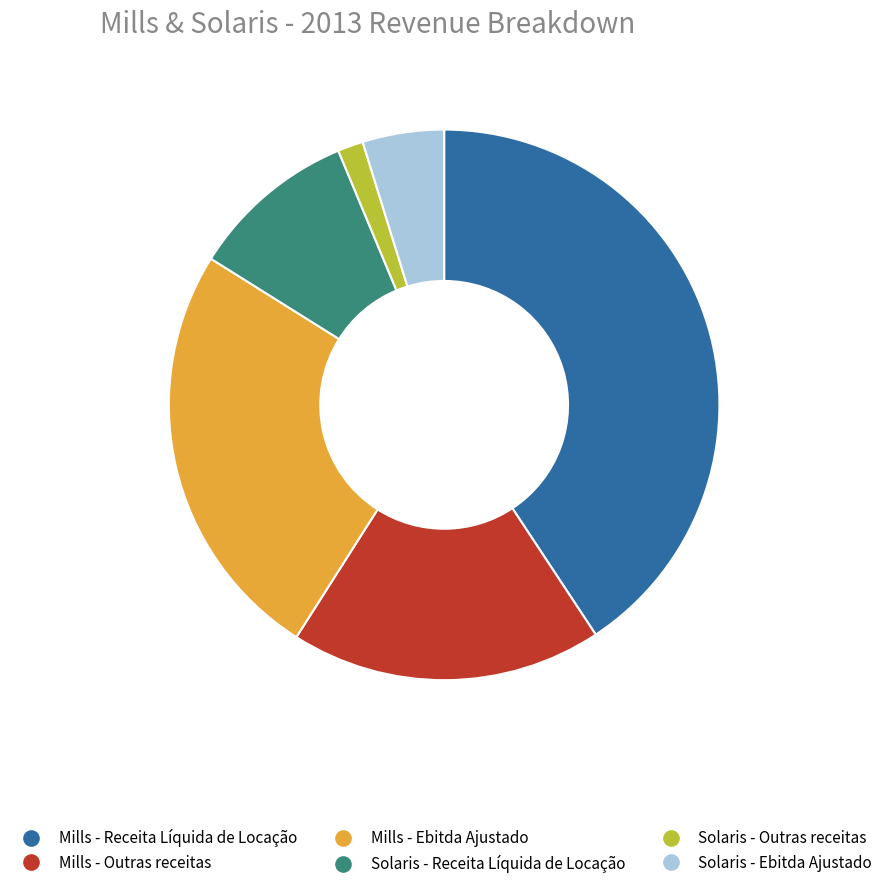

Approximately how many times larger is the value at Mills - Ebitda Ajustado compared to Mills - Outras receitas?

1.4